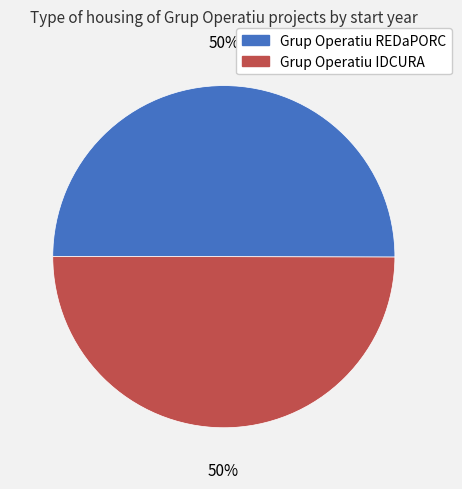

How many slices are in this pie chart?

2